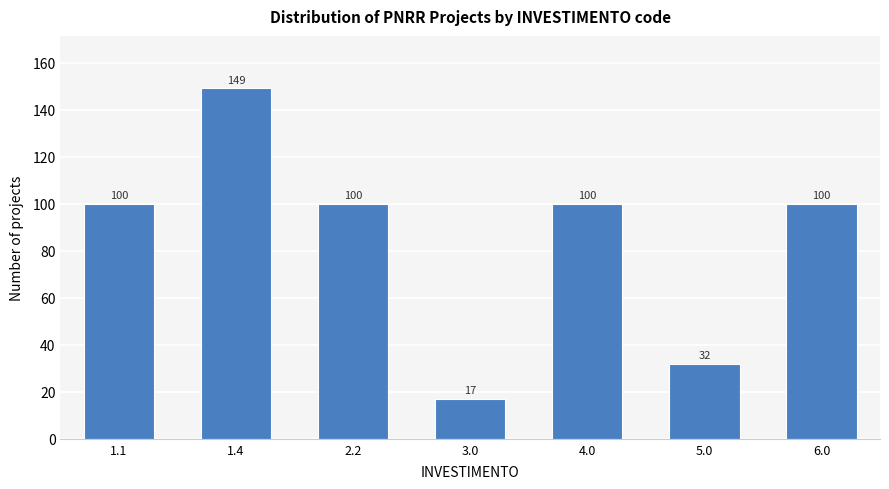

Reading left to right, what are all the values shown in this chart?

100	149	100	17	100	32	100